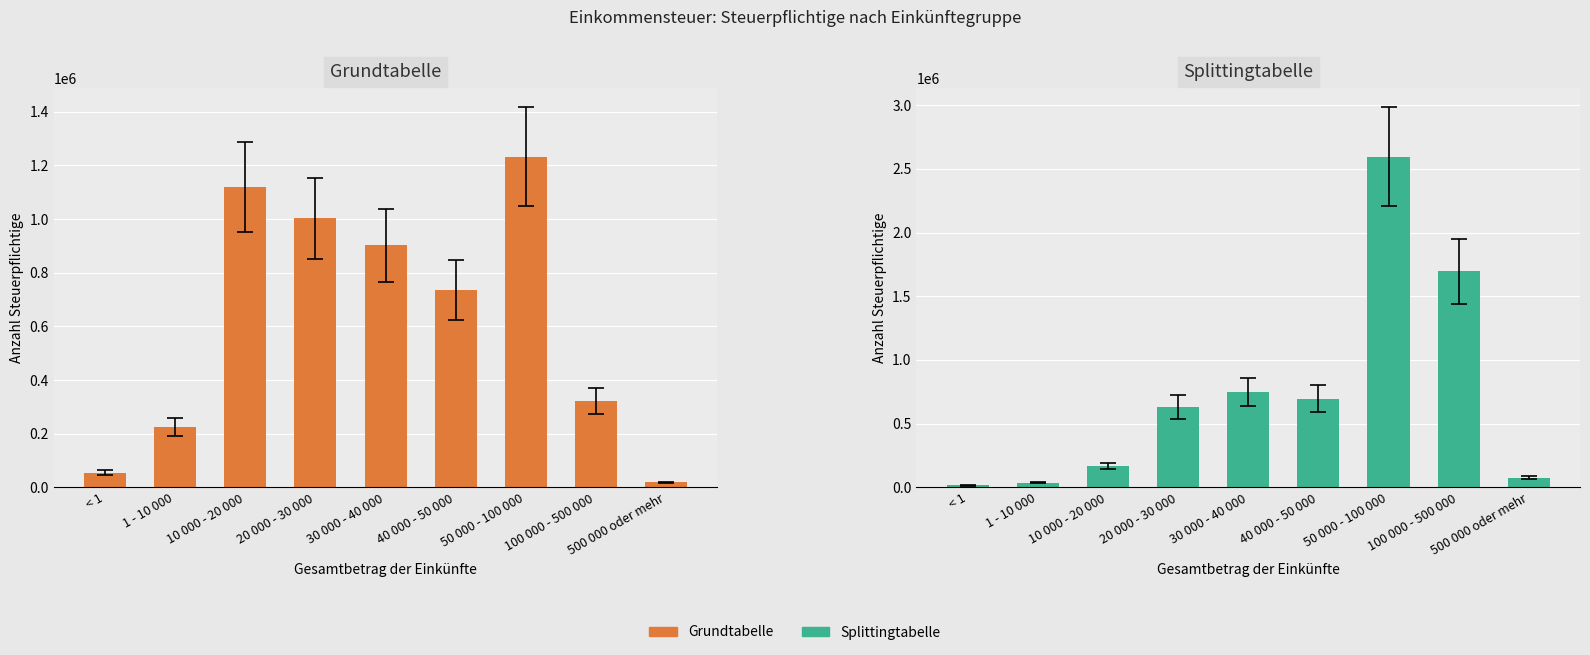

How many categories are shown in the chart?

9